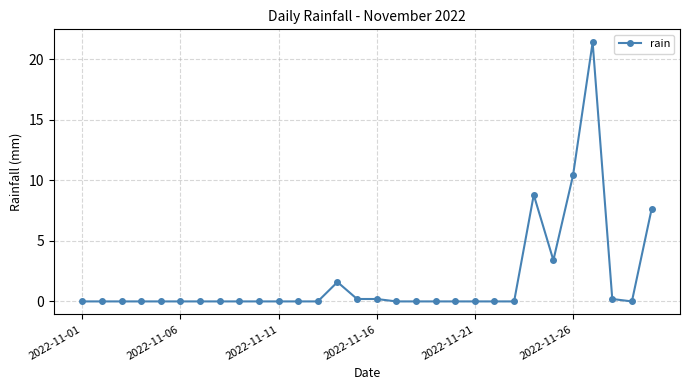

How many distinct data groups are displayed?

1